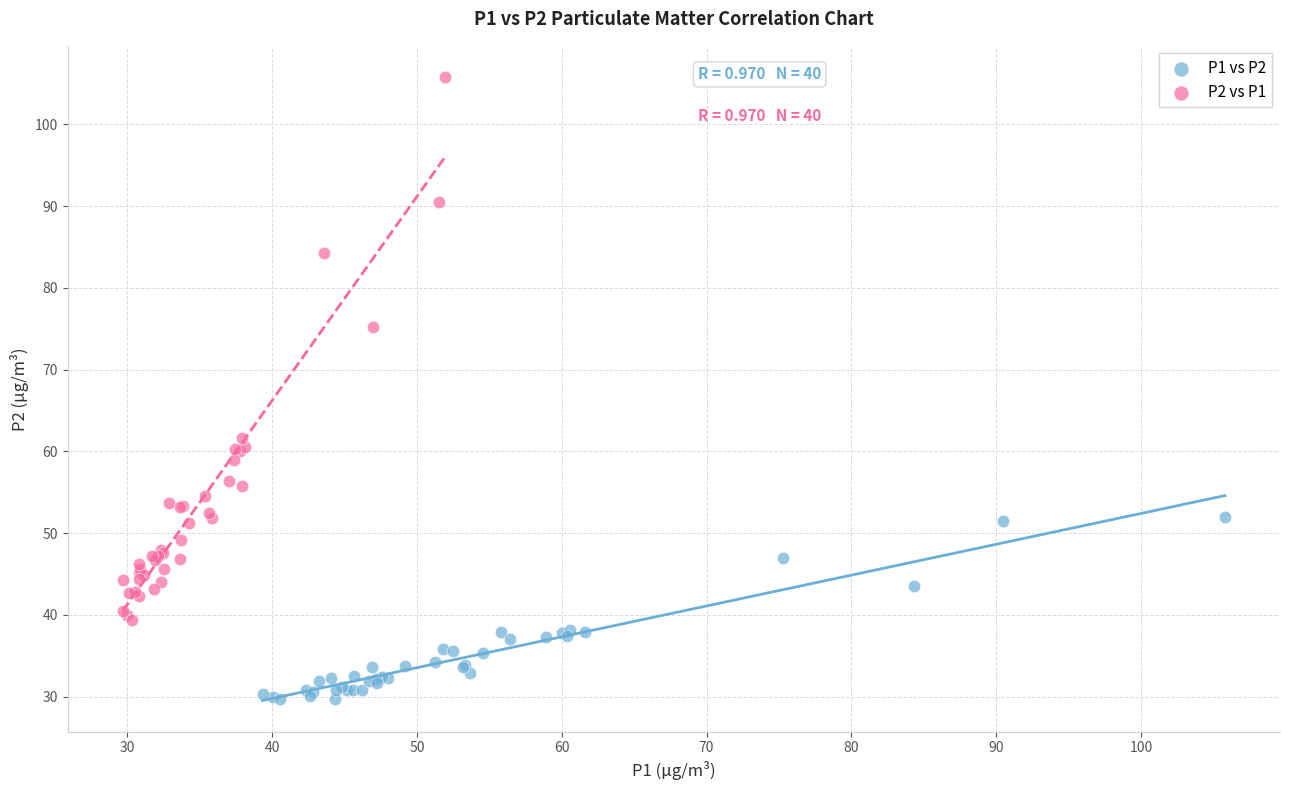

Which series contains the lowest Y value?

P1 vs P2